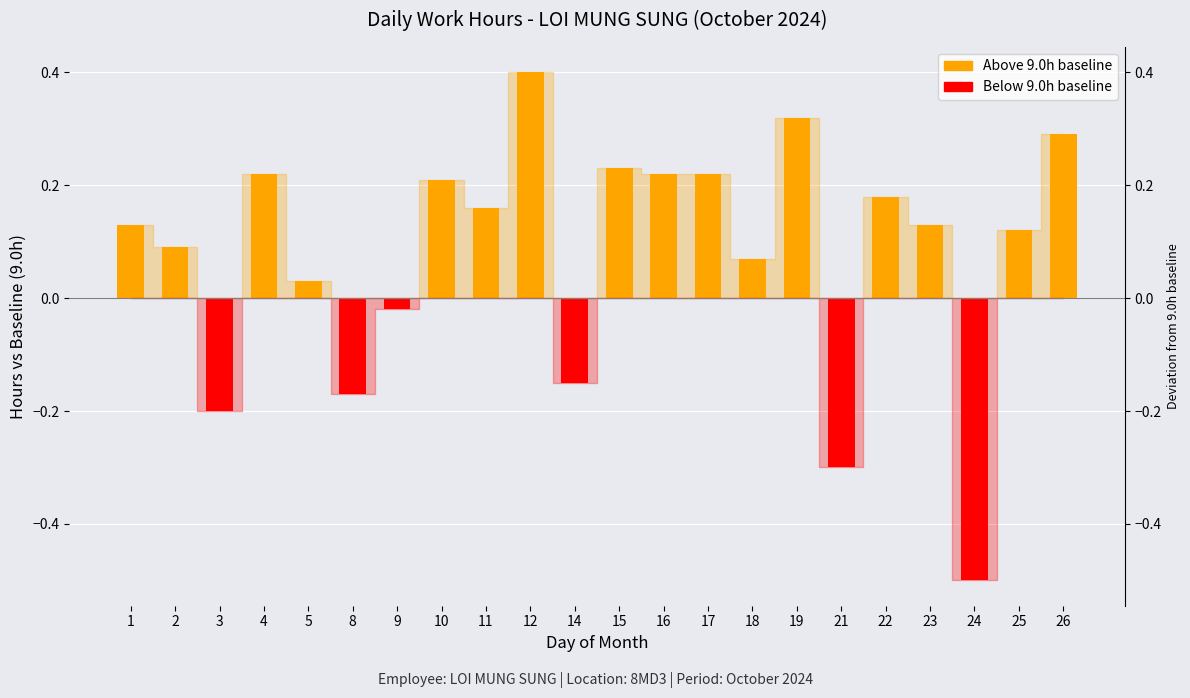

List the labels in order of value, smallest first.

24, 21, 3, 8, 14, 9, 5, 18, 2, 25, 1, 23, 11, 22, 10, 4, 16, 17, 15, 26, 19, 12